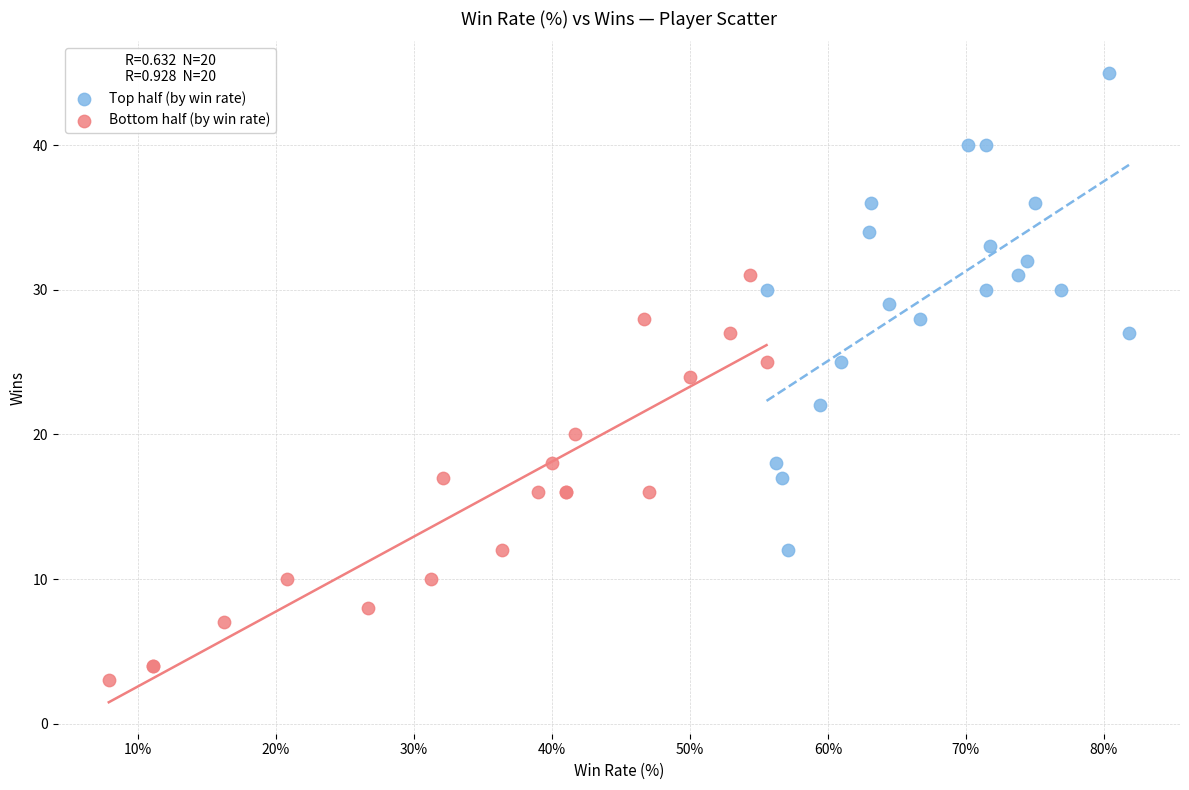

Which series reaches the minimum Y coordinate?

Bottom half (by win rate)